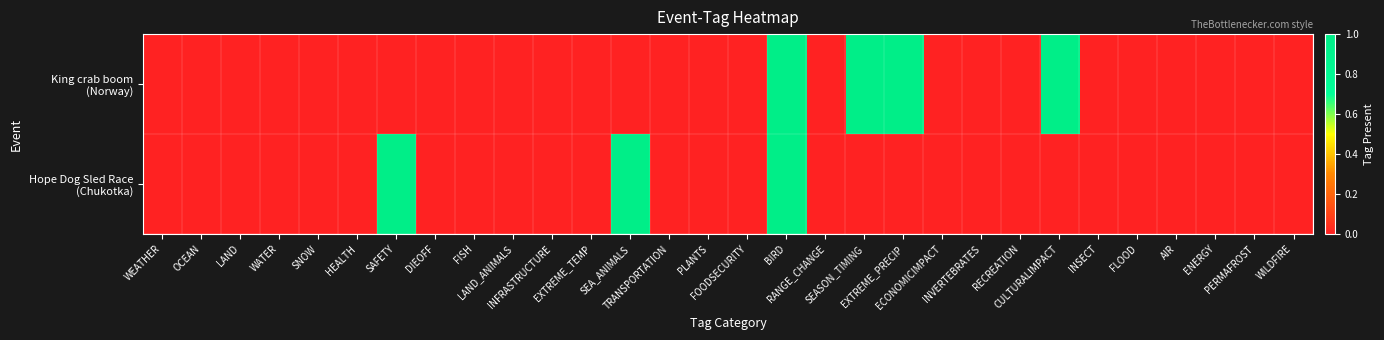

Between OCEAN and SEA_ANIMALS, which series saw the biggest shift?

Hope Dog Sled Race (Chukotka)